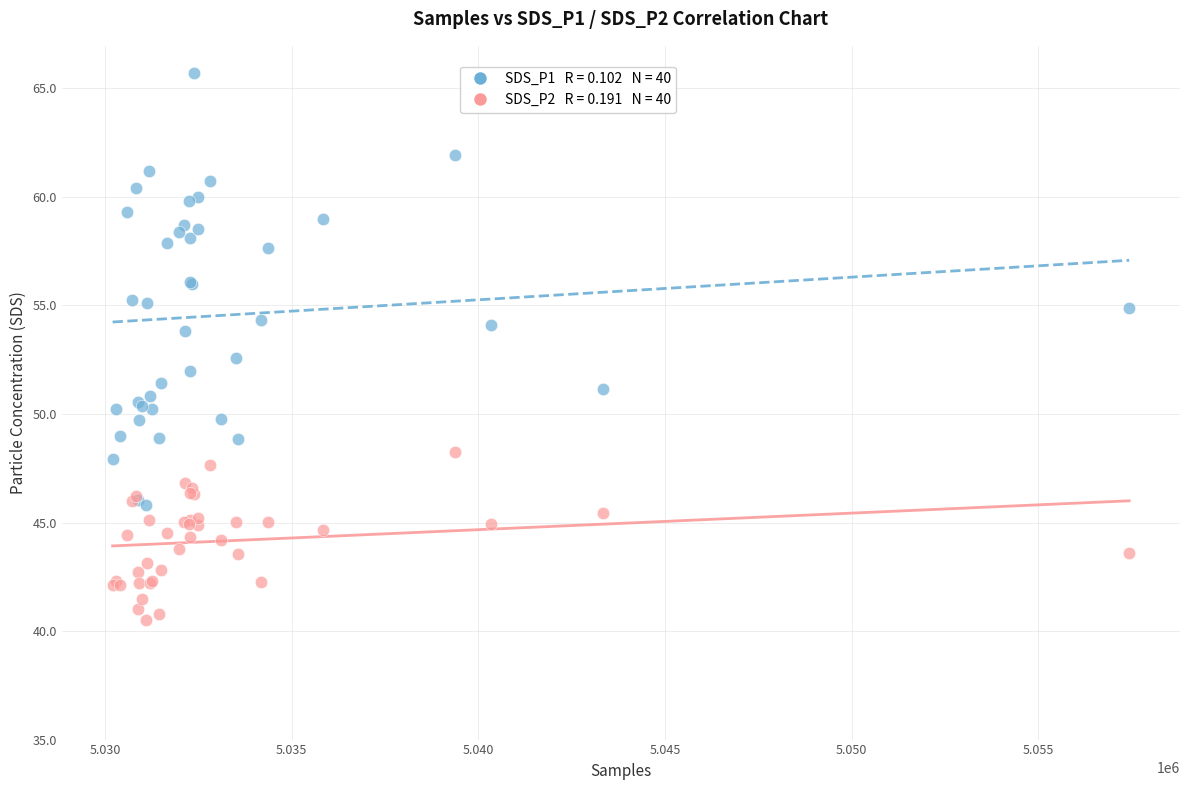

Across all series, what Y value is closest to 53?

52.6